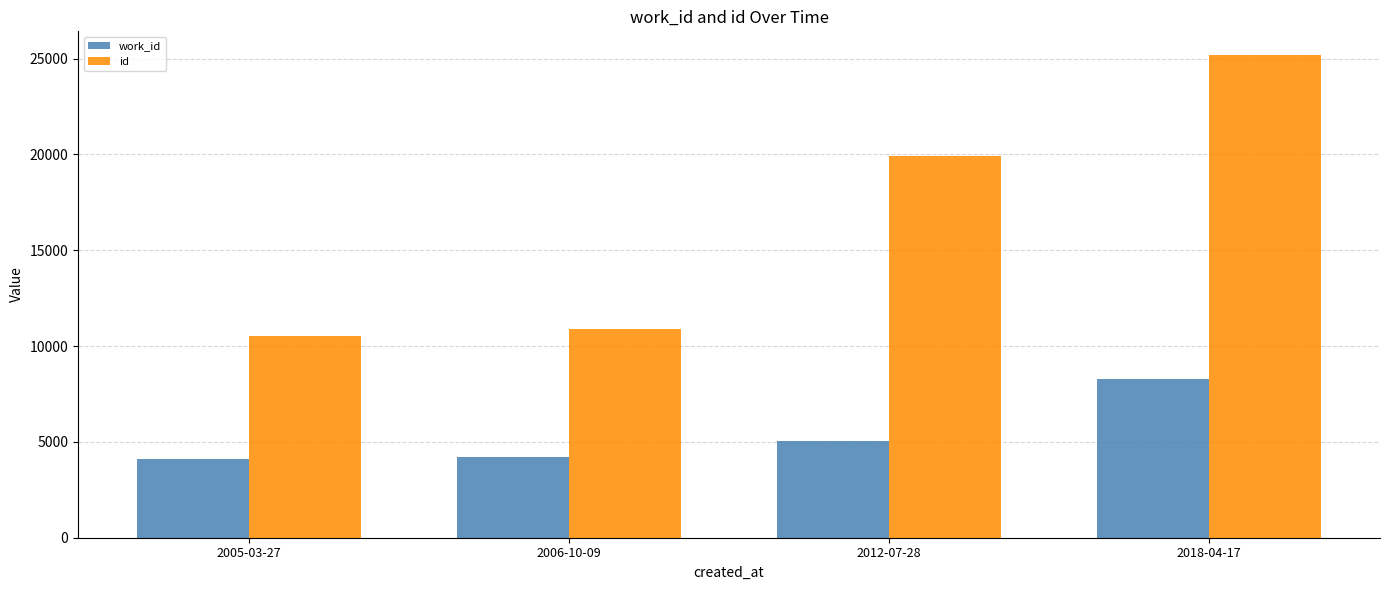

The value of id at 2018-04-17 is 25165. True or false?

True